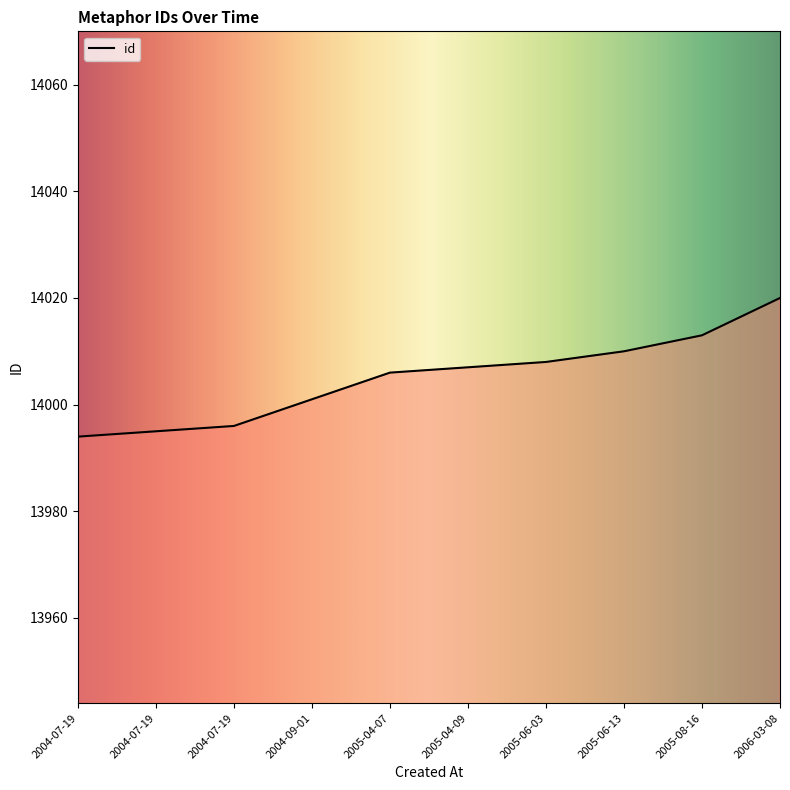

Does the chart display data point markers on the line(s)?

No